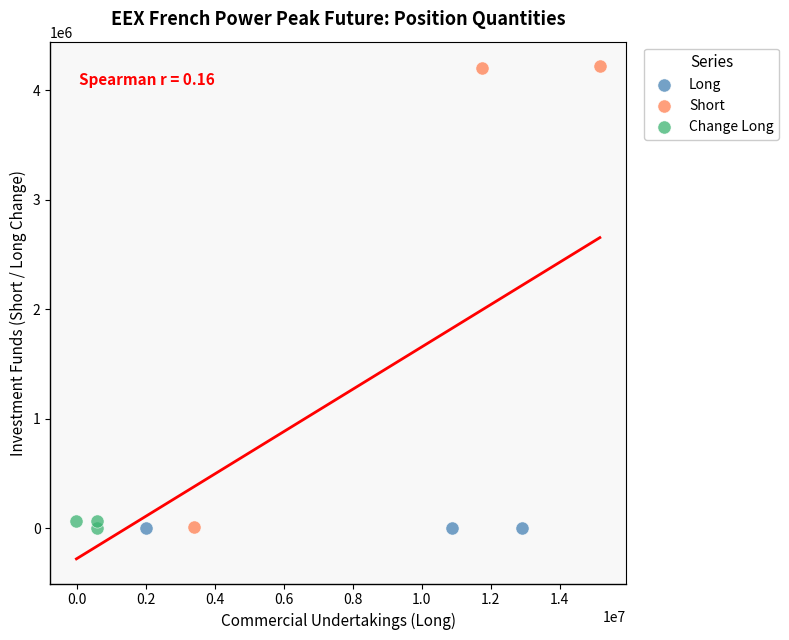

What are all the series names shown in the legend?

Long, Short, Change Long